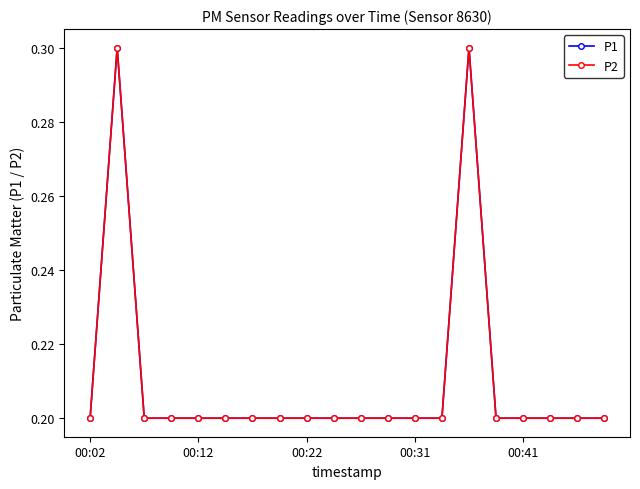

What is the maximum value shown in the chart?

0.3